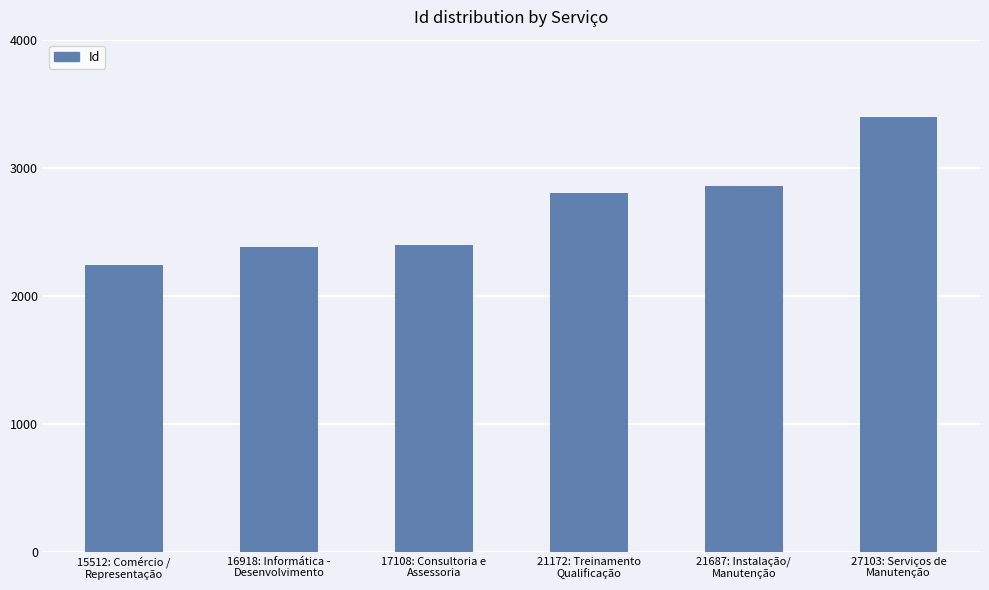

What is the sum of all values?

16078